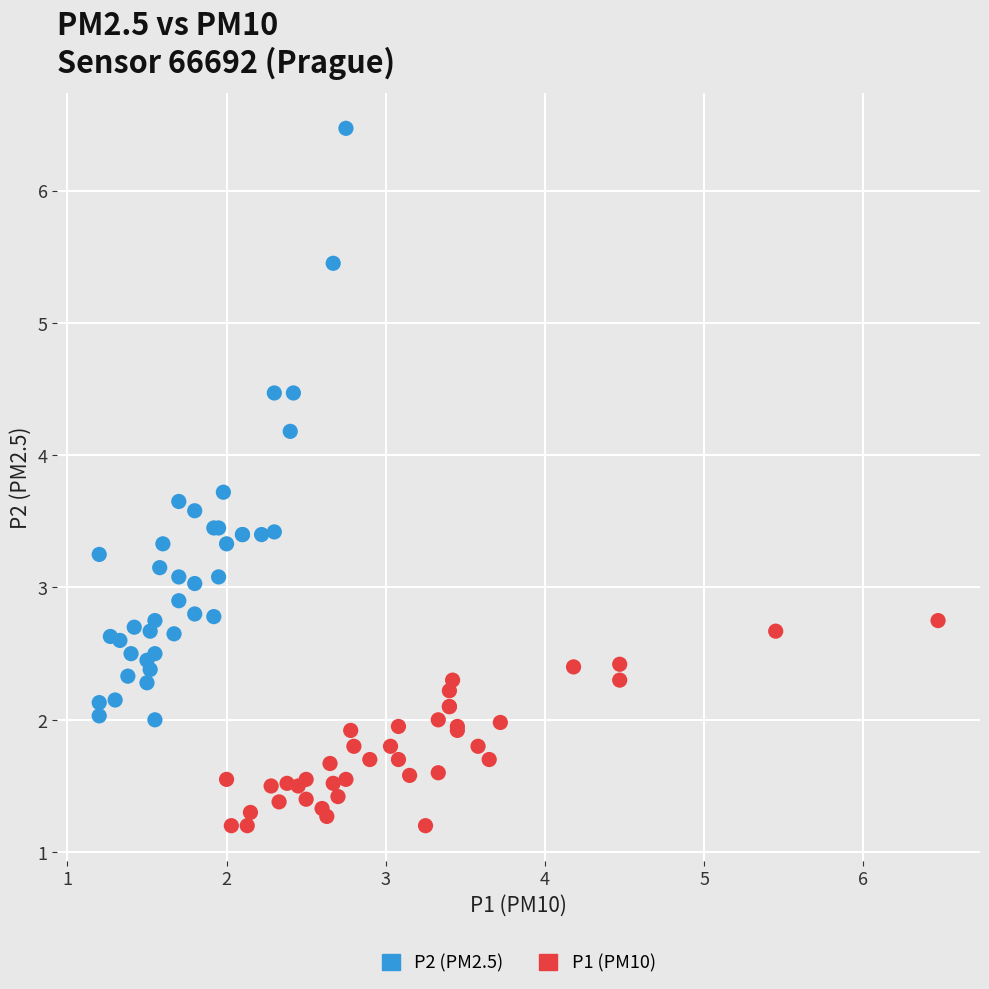

Which series has the largest Y range (max minus min)?

P2 (PM2.5)